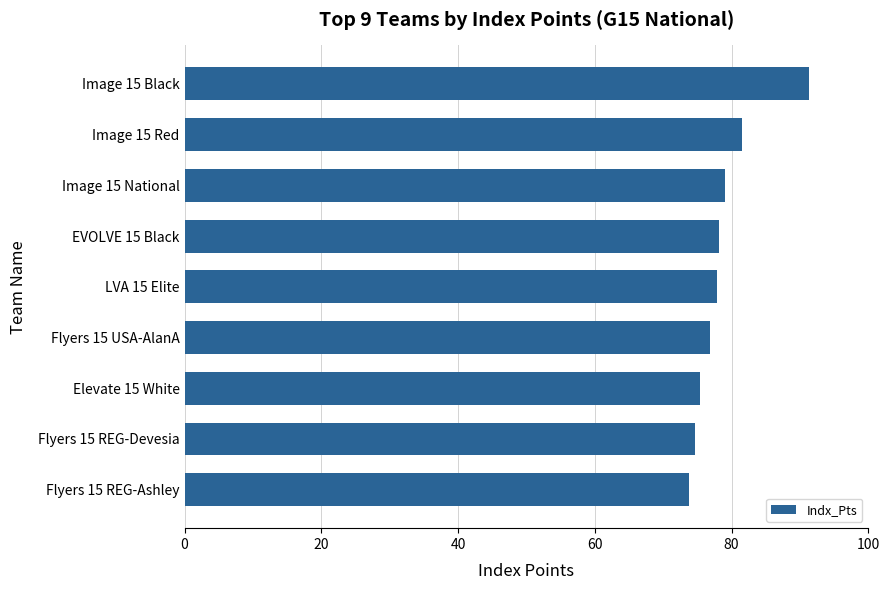

Which has a higher value, Image 15 National or Flyers 15 REG-Devesia?

Image 15 National